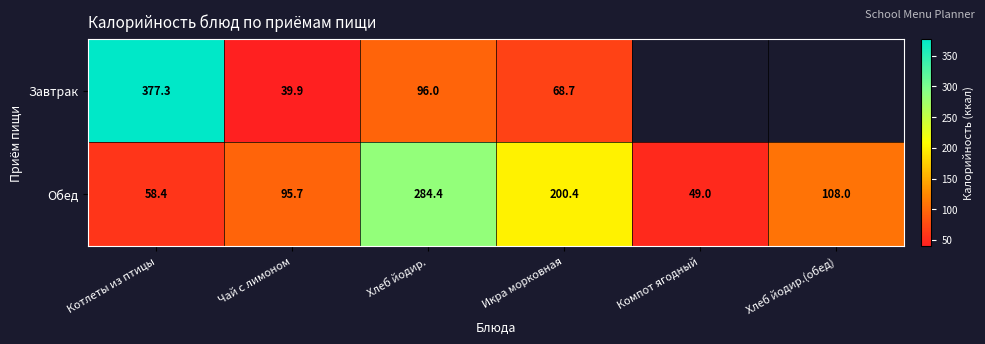

Rank the categories by Обед value from lowest to highest.

Компот ягодный, Котлеты из птицы, Чай с лимоном, Хлеб йодир.(обед), Икра морковная, Хлеб йодир.